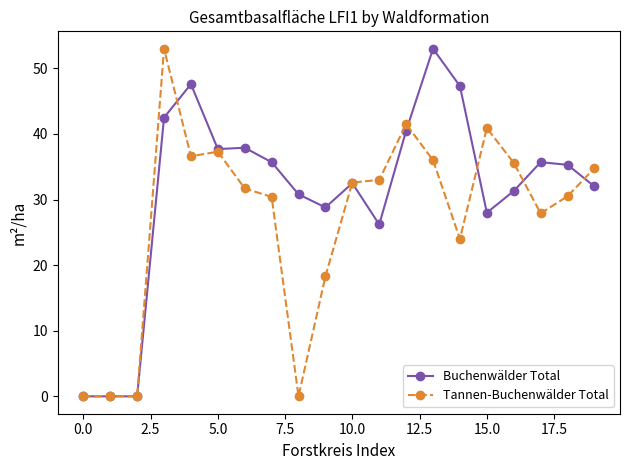

List the series in order of their overall mean, lowest first.

Tannen-Buchenwälder Total, Buchenwälder Total